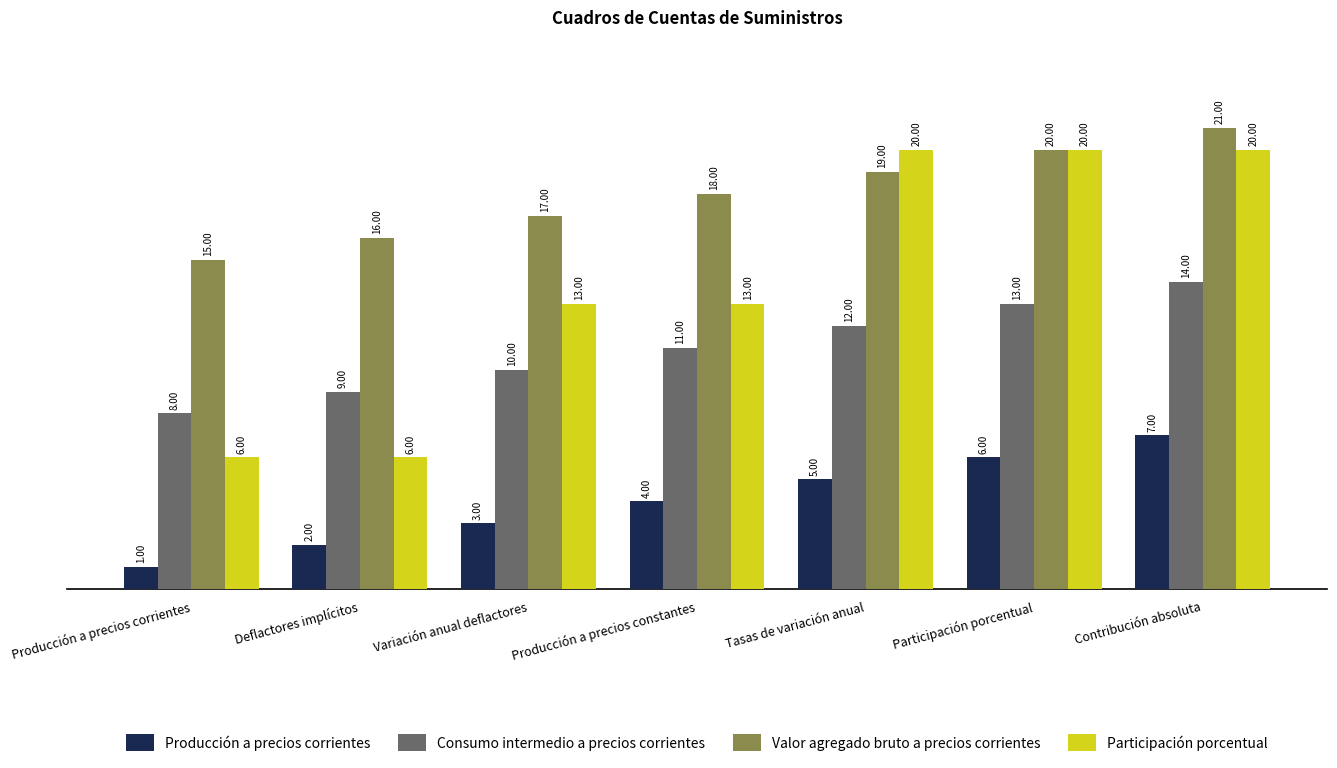

Rank the series by their average value, from highest to lowest.

Valor agregado bruto a precios corrientes, Participación porcentual, Consumo intermedio a precios corrientes, Producción a precios corrientes